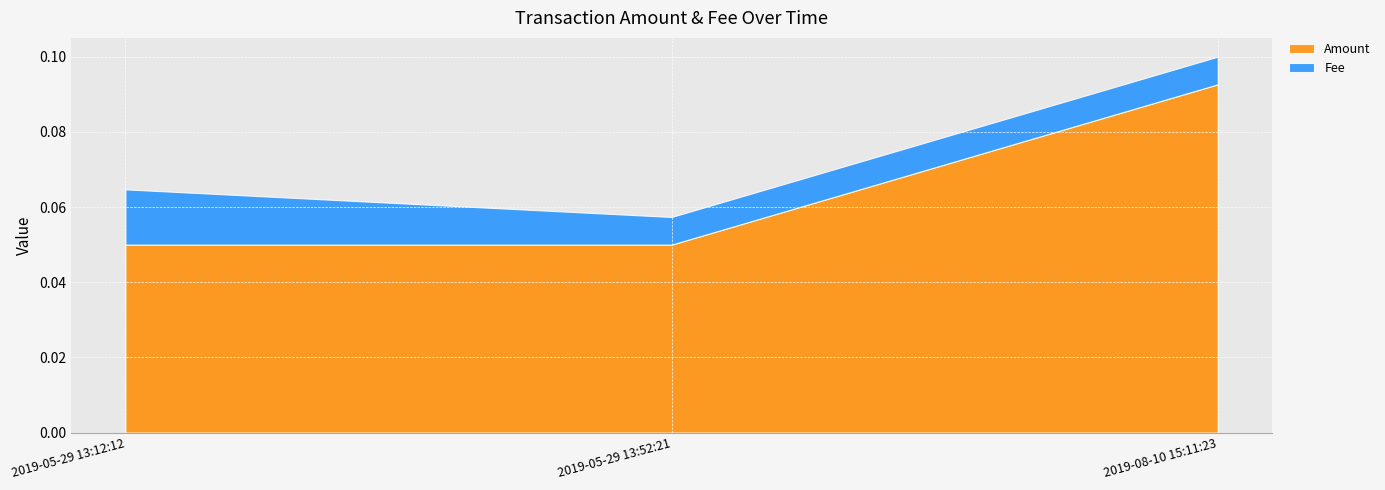

At 2019-05-29 13:52:21, list the series in order from largest to smallest.

Amount, Fee